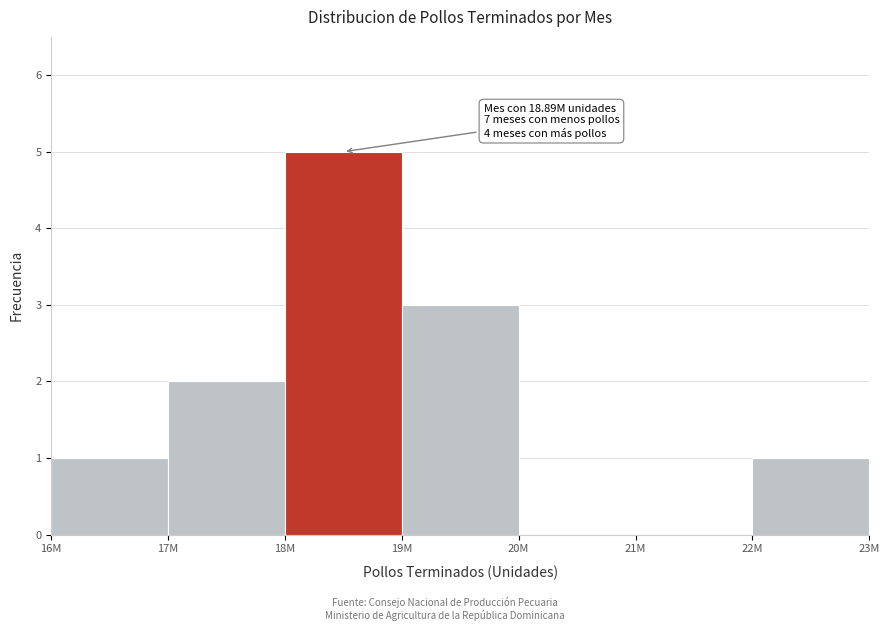

Reading left to right, what are all the values shown in this chart?

16M=1	17M=2	18M=5	19M=3	20M=0	21M=0	22M=1